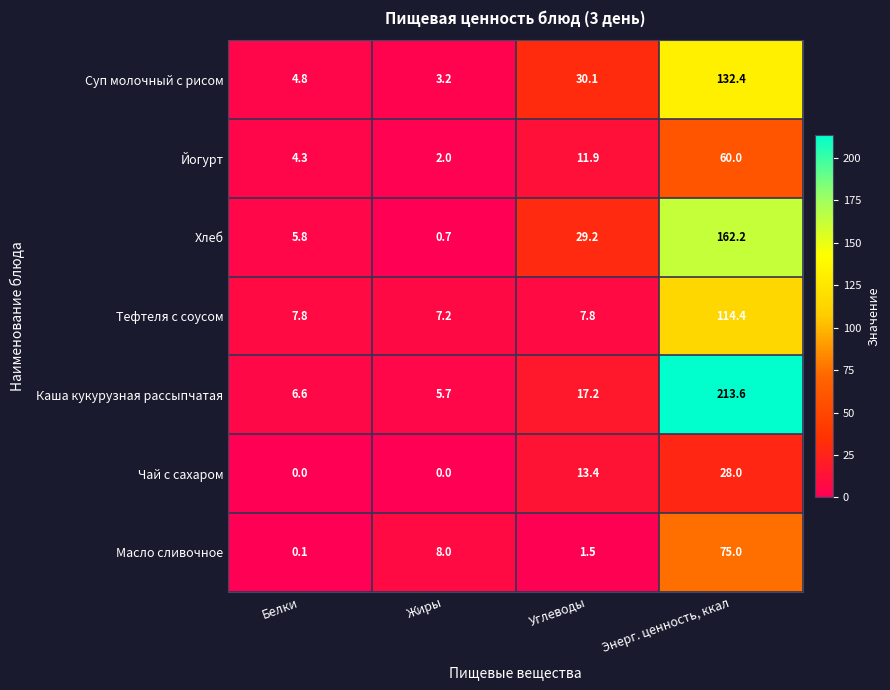

Is the value of Масло сливочное at Жиры greater than the value of Тефтеля с соусом at Углеводы?

Yes